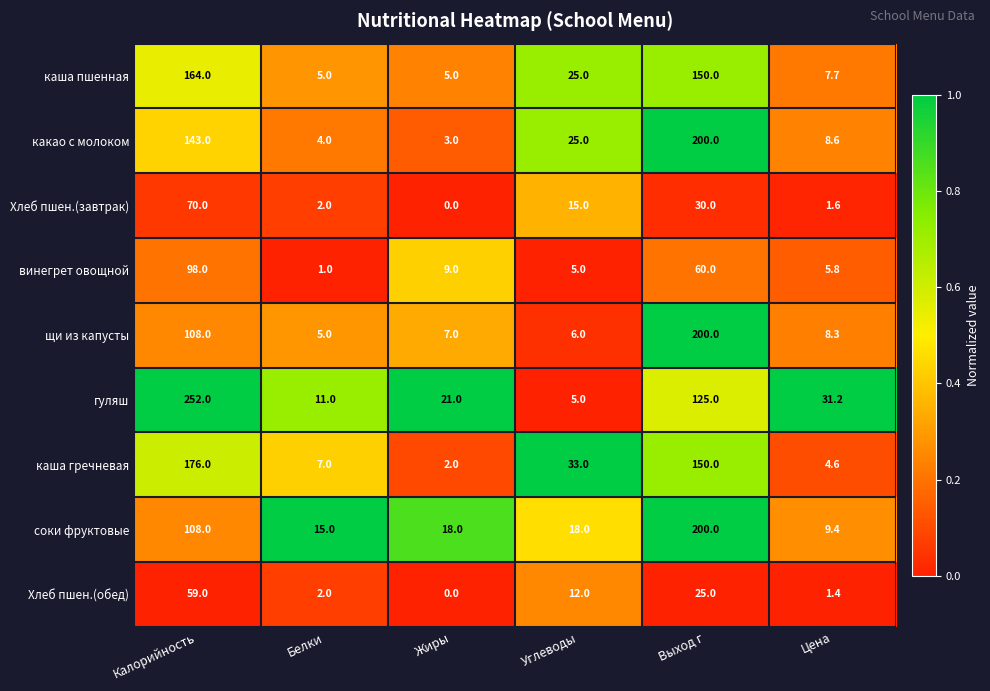

The value of Хлеб пшен.(обед) at Калорийность is 91.3. True or false?

False